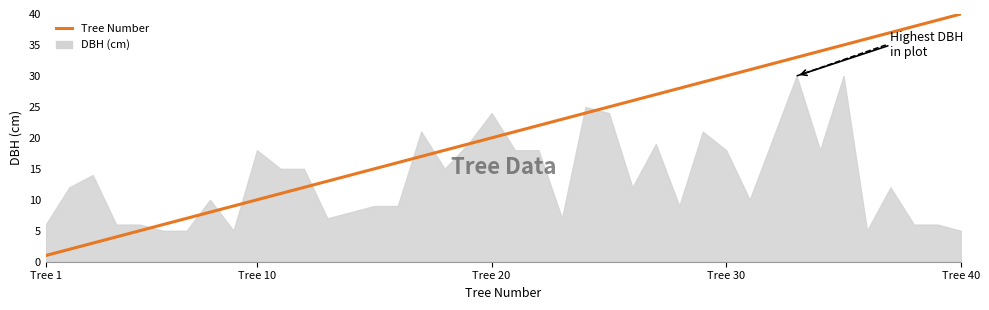

How many lines are shown in the chart?

1